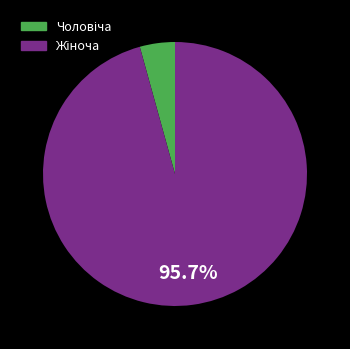

Does any single category account for the majority?

Yes